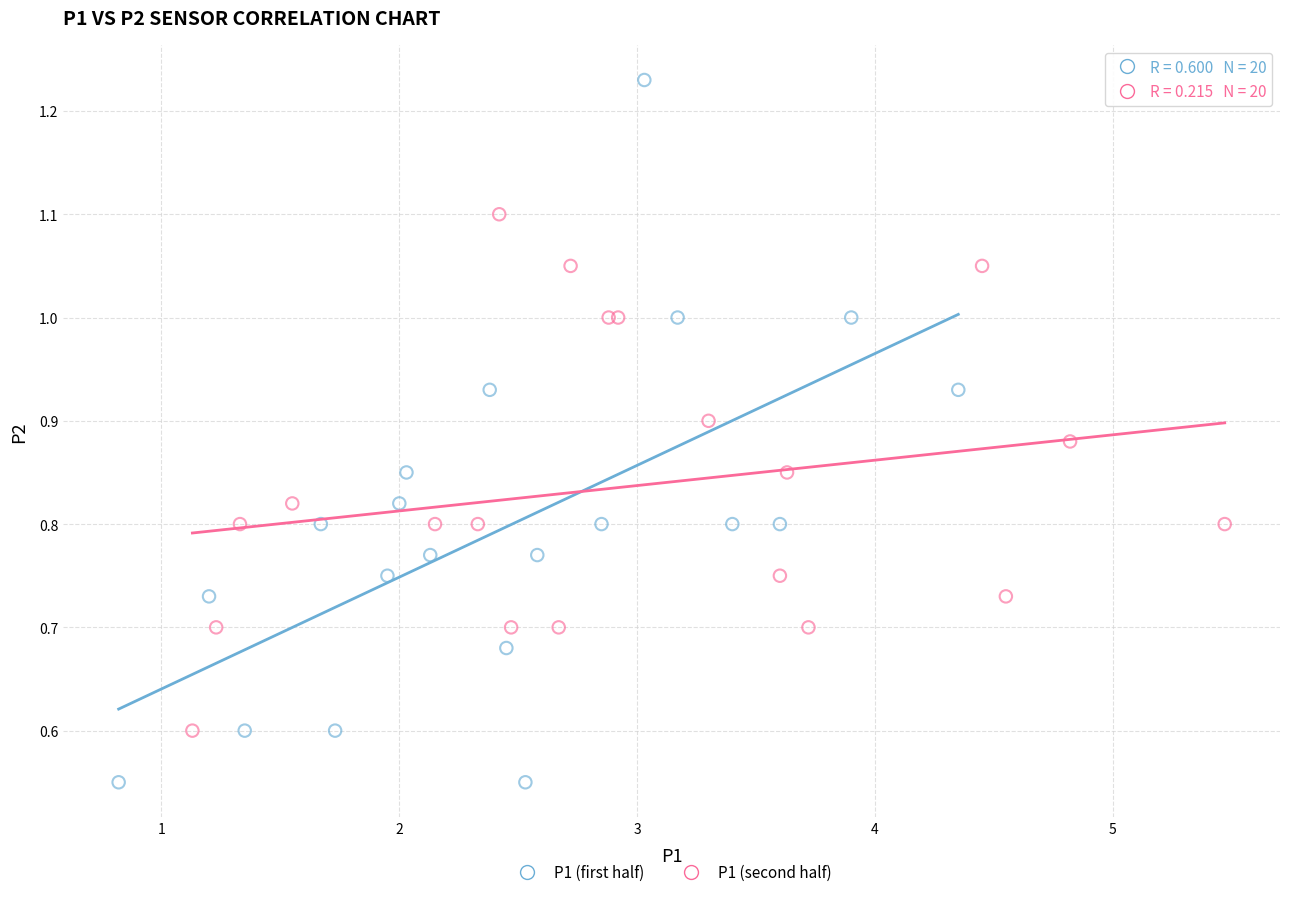

Which series reaches the minimum Y coordinate?

P1 (first half)